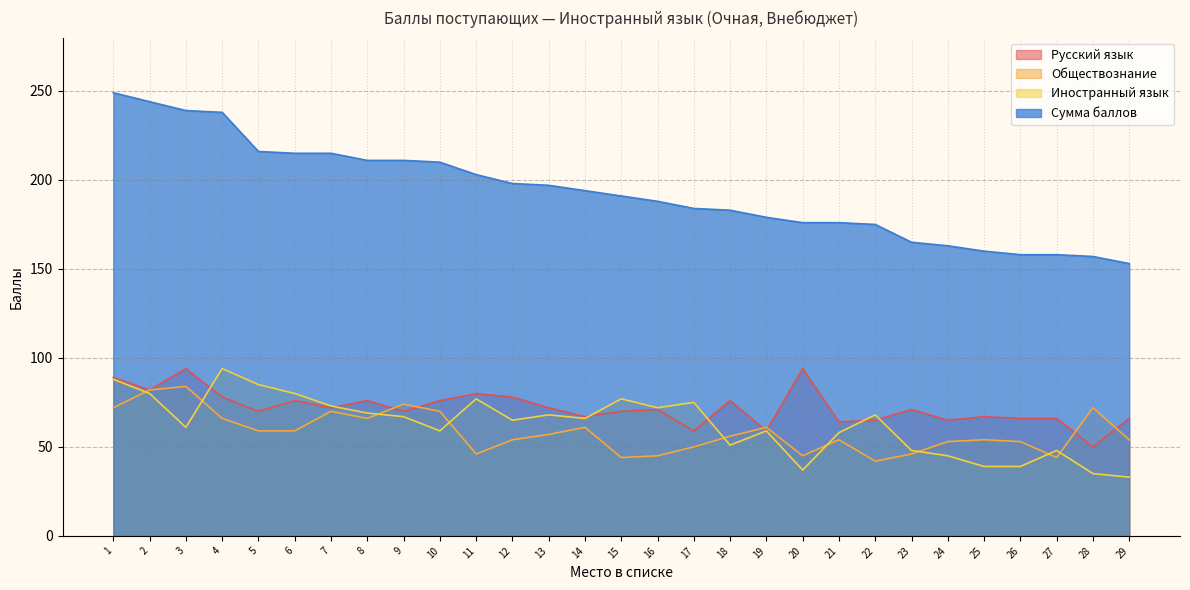

True or false: Сумма баллов has more than 2 interior local peaks.

False